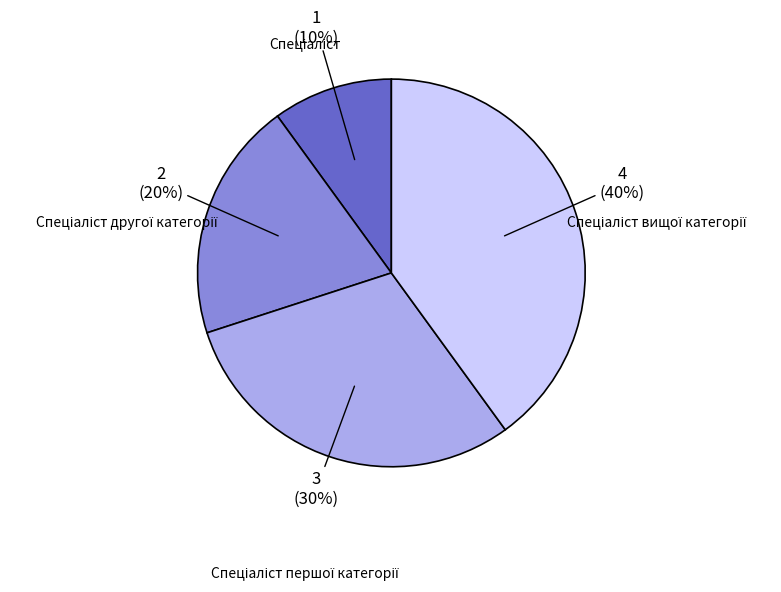

Is there any slice that represents more than half of the pie?

No